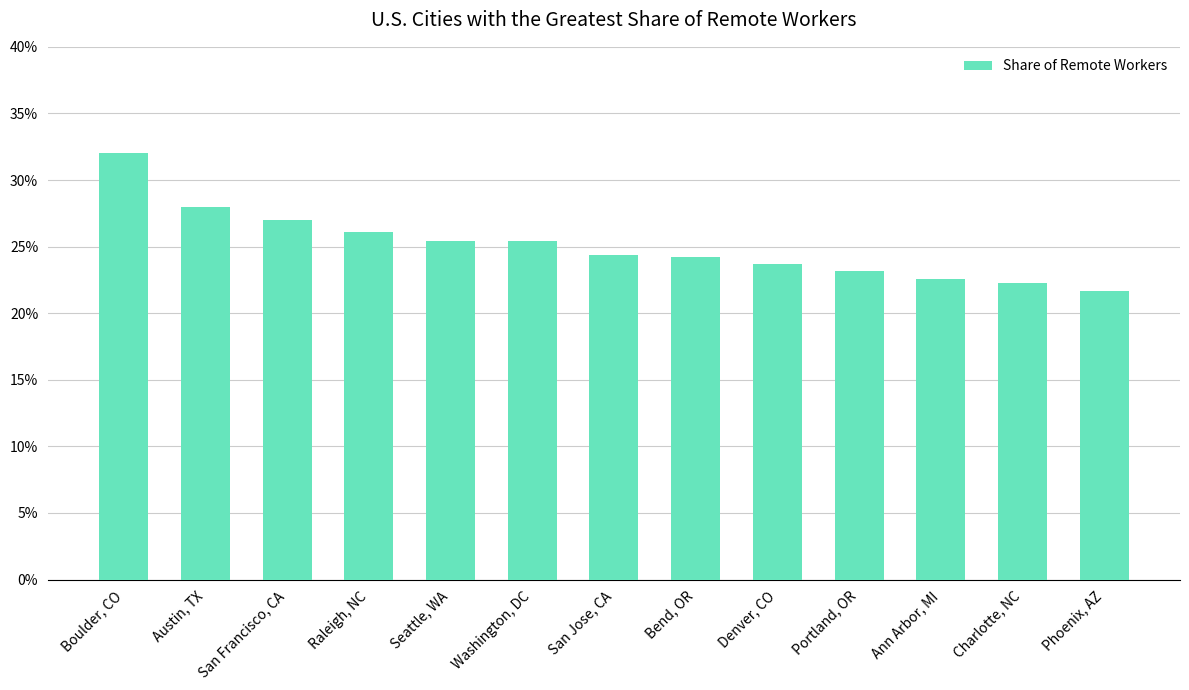

Reading left to right, what are all the values shown in this chart?

0.3	0.3	0.3	0.3	0.3	0.3	0.2	0.2	0.2	0.2	0.2	0.2	0.2